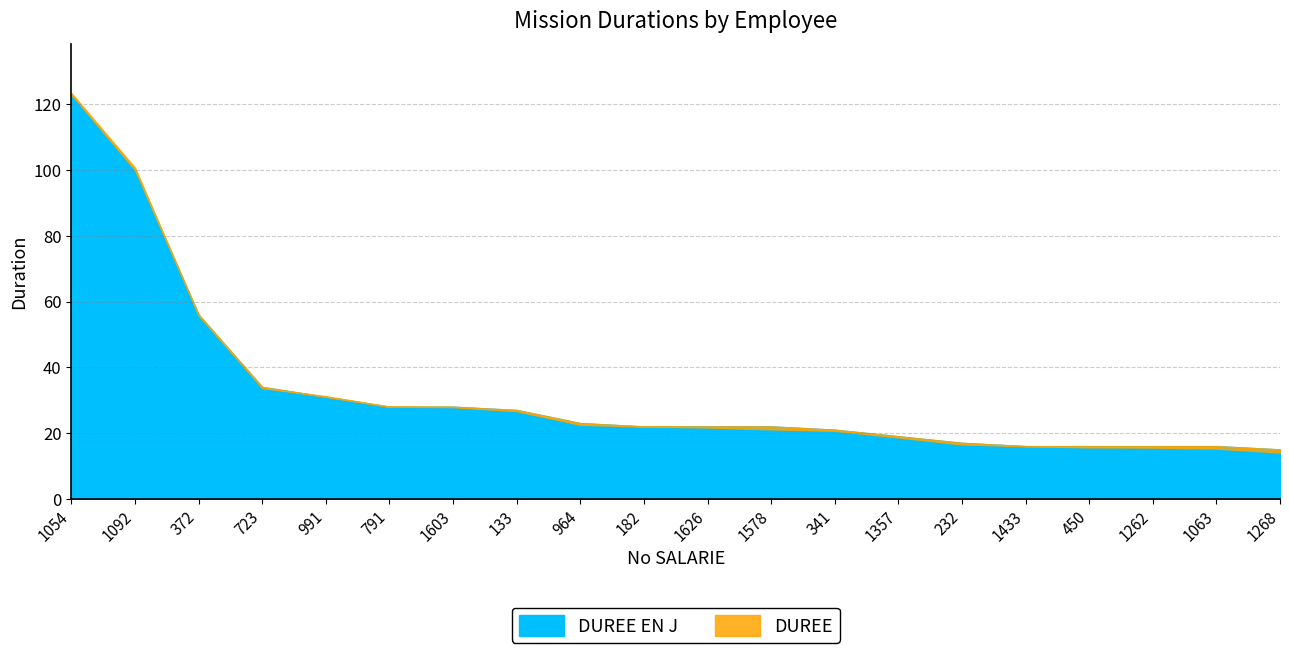

What is the value of the DUREE point at the 8th from the left?

26.7